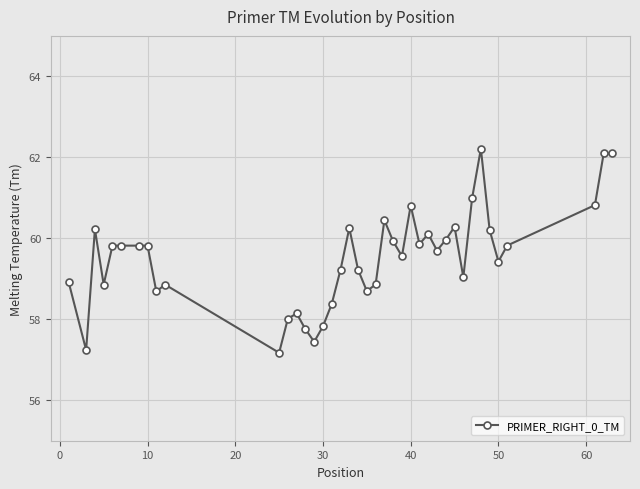

What is the value of the 30th point from the left?

60.0